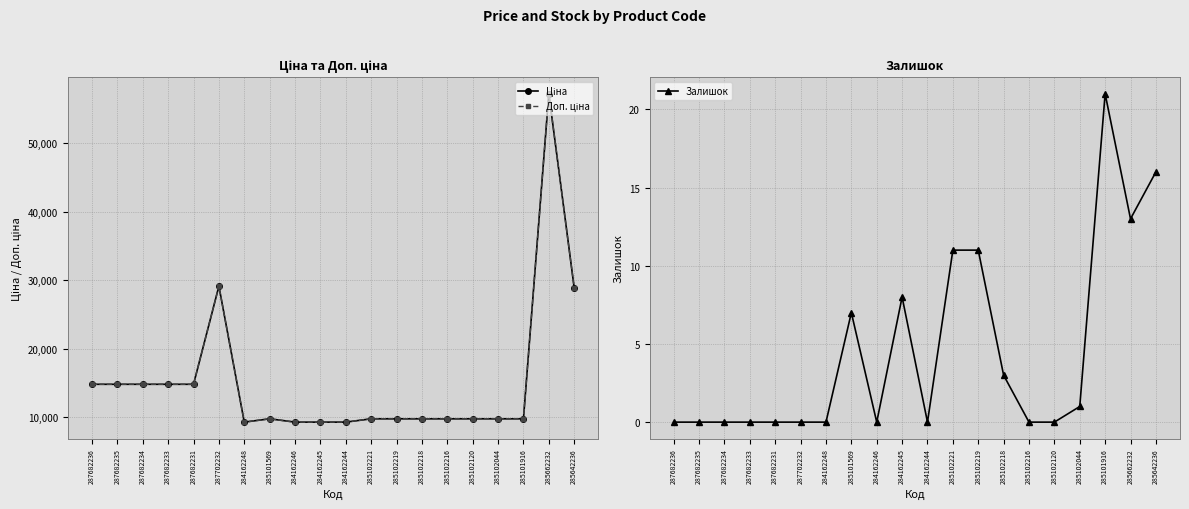

Which category has the lowest value in the Залишок series?

287682236